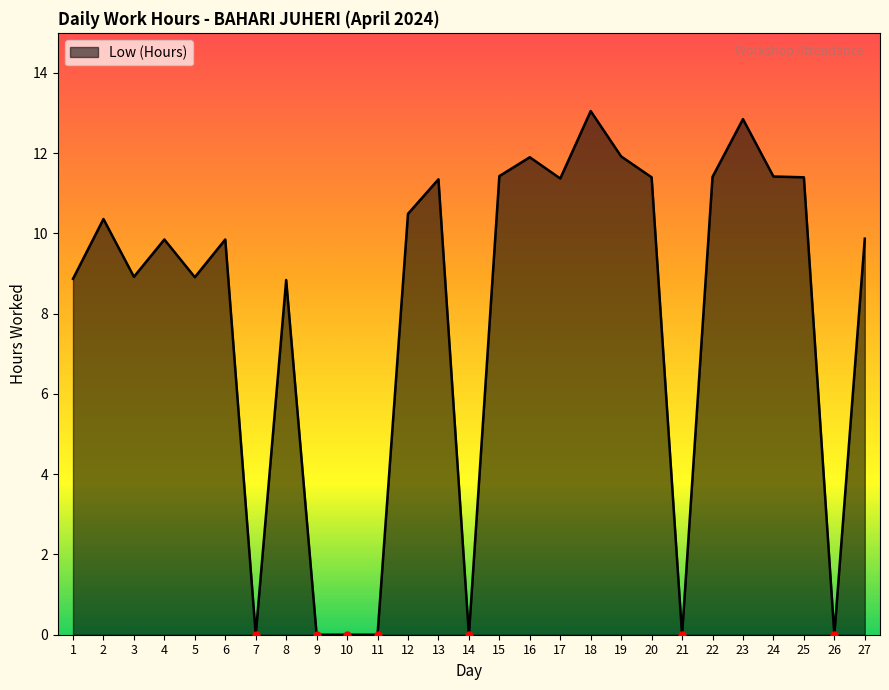

What is the difference between the maximum and minimum values?

13.1